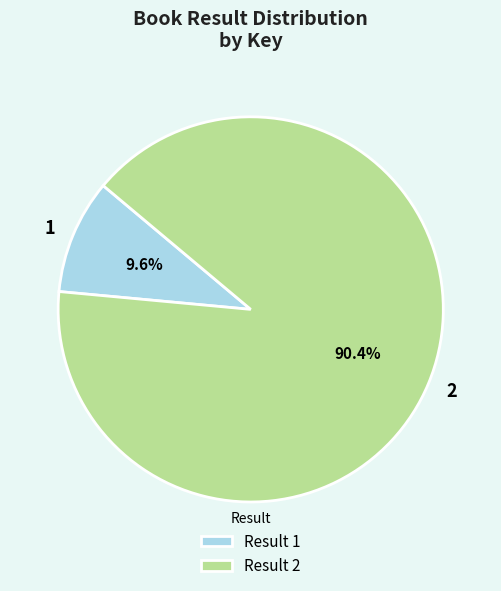

What percentage is the 1 slice, to the nearest percent?

10%